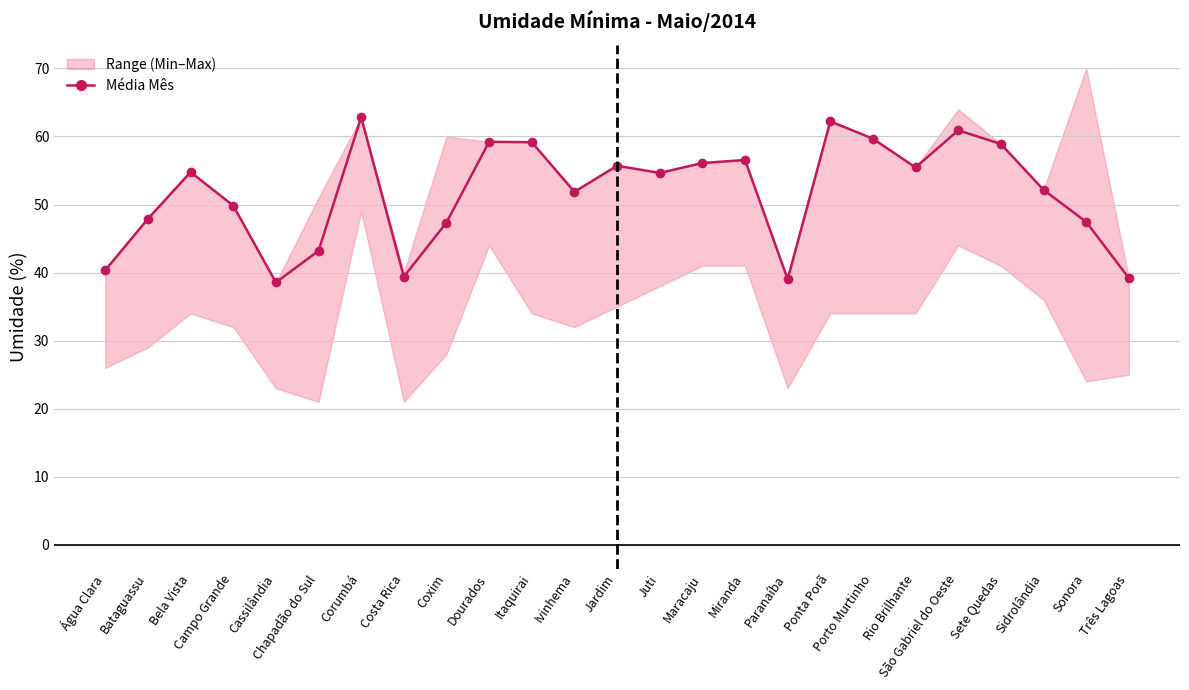

List the labels in order of value, smallest first.

Cassilândia, Paranaíba, Três Lagoas, Costa Rica, Água Clara, Chapadão do Sul, Coxim, Sonora, Bataguassu, Campo Grande, Ivinhema, Sidrolândia, Juti, Bela Vista, Rio Brilhante, Jardim, Maracaju, Miranda, Sete Quedas, Itaquirai, Dourados, Porto Murtinho, São Gabriel do Oeste, Ponta Porã, Corumbá